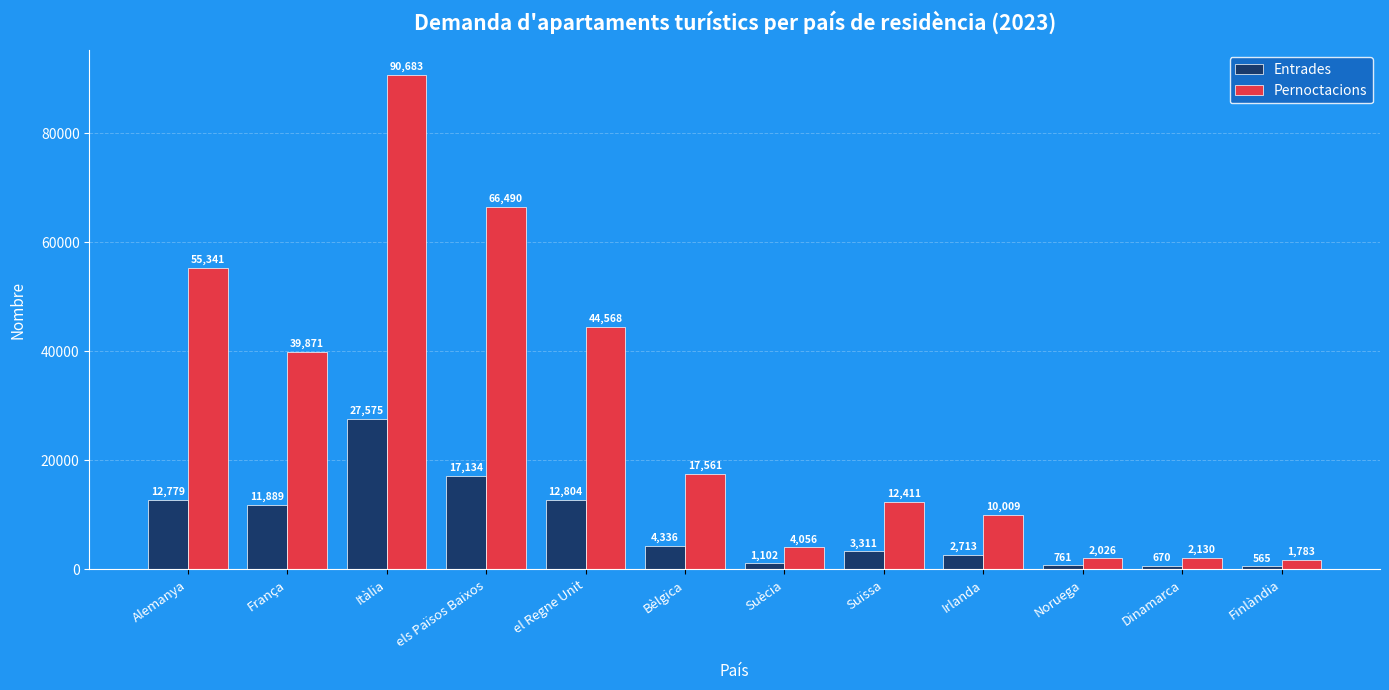

What is the value of the Pernoctacions bar at the 9th from the left?

10009